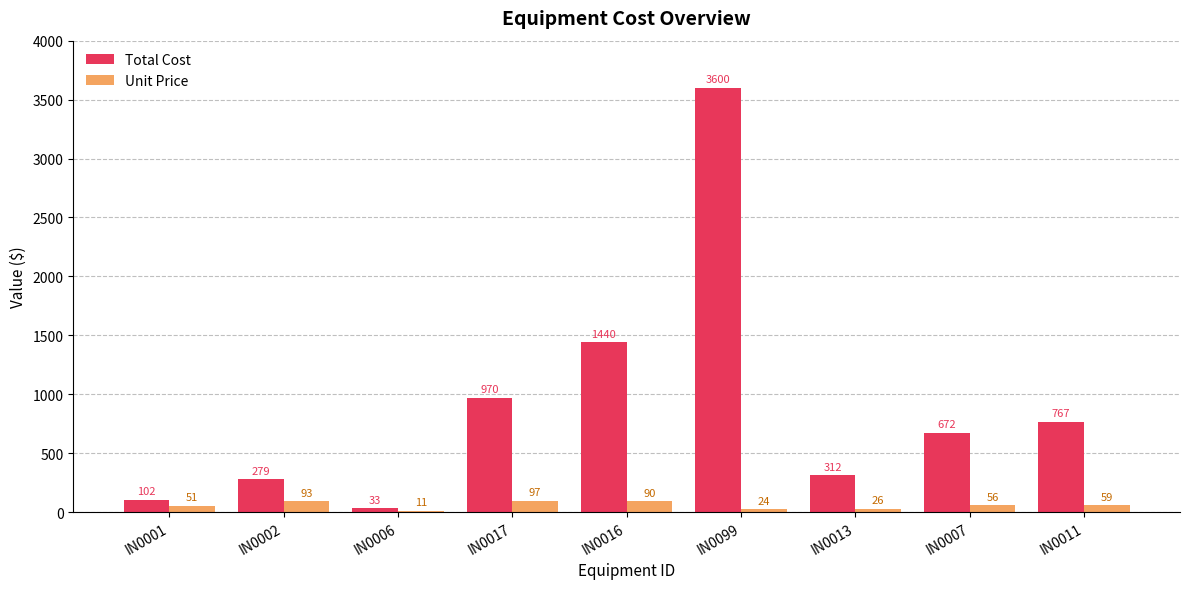

Reading right to left, what are all the values shown in this chart?

Total Cost: 767	672	312	3600	1440	970	33	279	102
Unit Price: 59	56	26	24	90	97	11	93	51